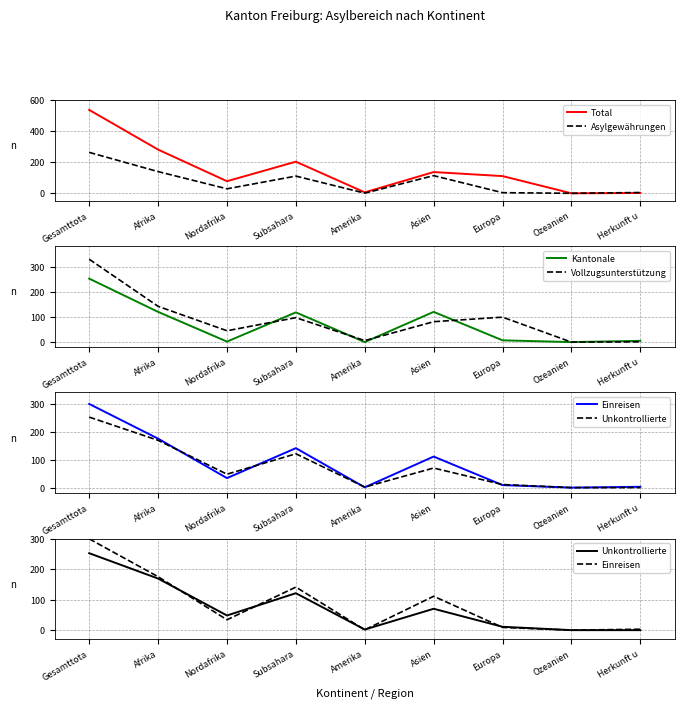

Reading left to right, list all the values displayed in this chart.

Total: Gesamttota=538	Afrika=282	Nordafrika=78	Subsahara=204	Amerika=6	Asien=137	Europa=111	Ozeanien=0	Herkunft u=2
Asylgewährungen: Gesamttota=264	Afrika=140	Nordafrika=29	Subsahara=111	Amerika=1	Asien=114	Europa=4	Ozeanien=0	Herkunft u=5
Kantonale: Gesamttota=252	Afrika=120	Nordafrika=2	Subsahara=118	Amerika=0	Asien=120	Europa=7	Ozeanien=0	Herkunft u=5
Vollzugsunterstützung: Gesamttota=329	Afrika=142	Nordafrika=45	Subsahara=97	Amerika=6	Asien=81	Europa=99	Ozeanien=0	Herkunft u=1
Einreisen: Gesamttota=299	Afrika=175	Nordafrika=34	Subsahara=141	Amerika=1	Asien=111	Europa=9	Ozeanien=0	Herkunft u=3
Unkontrollierte: Gesamttota=252	Afrika=169	Nordafrika=48	Subsahara=121	Amerika=2	Asien=70	Europa=11	Ozeanien=0	Herkunft u=0